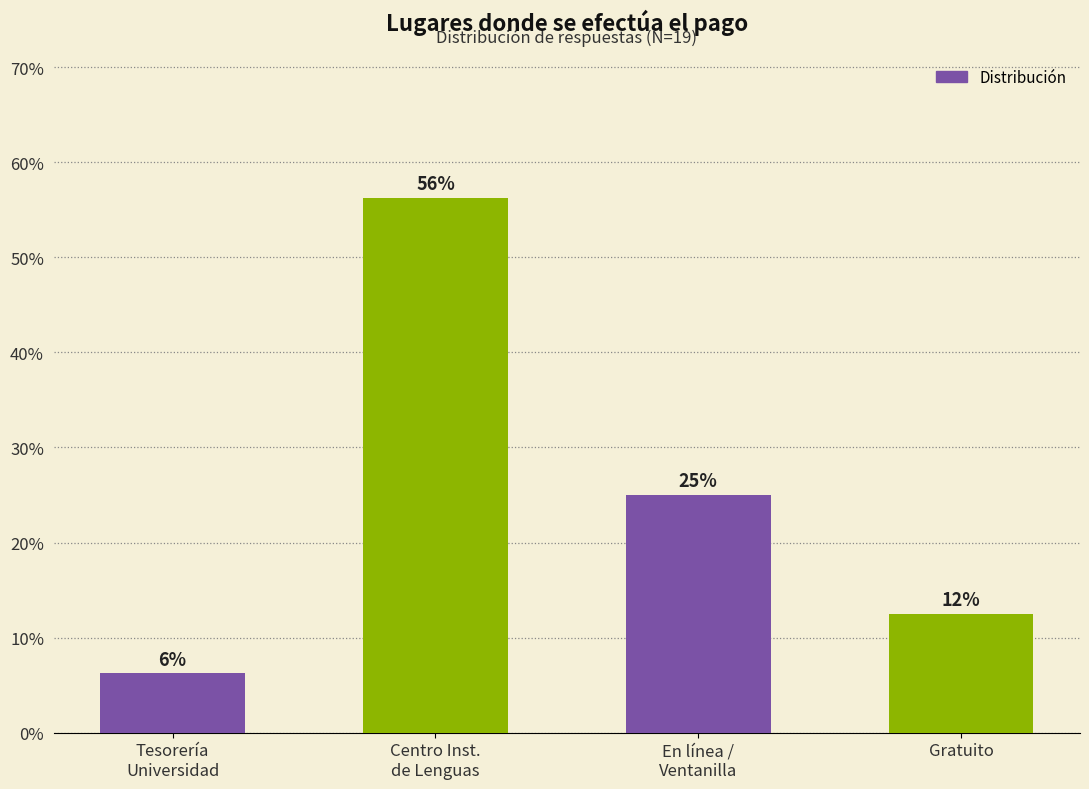

At which label is the value closest to 31?

En línea /
Ventanilla